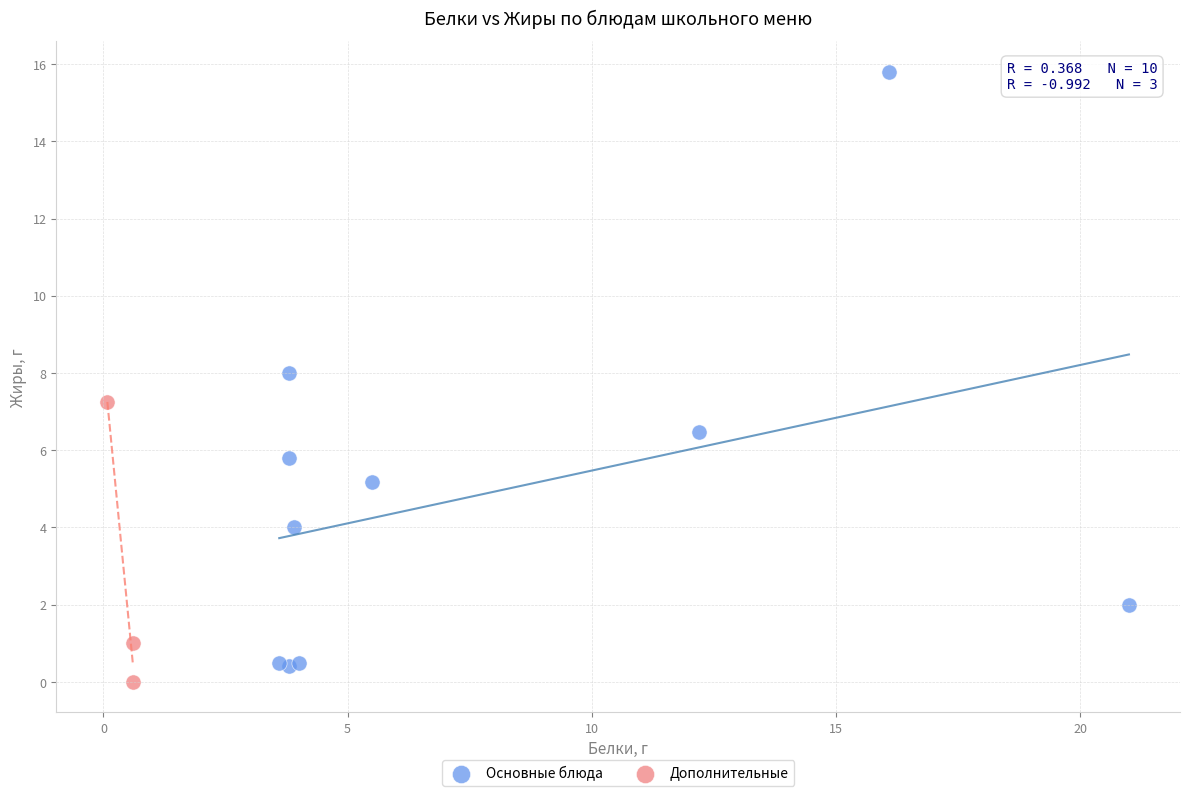

Which series has the largest Y range (max minus min)?

Основные блюда